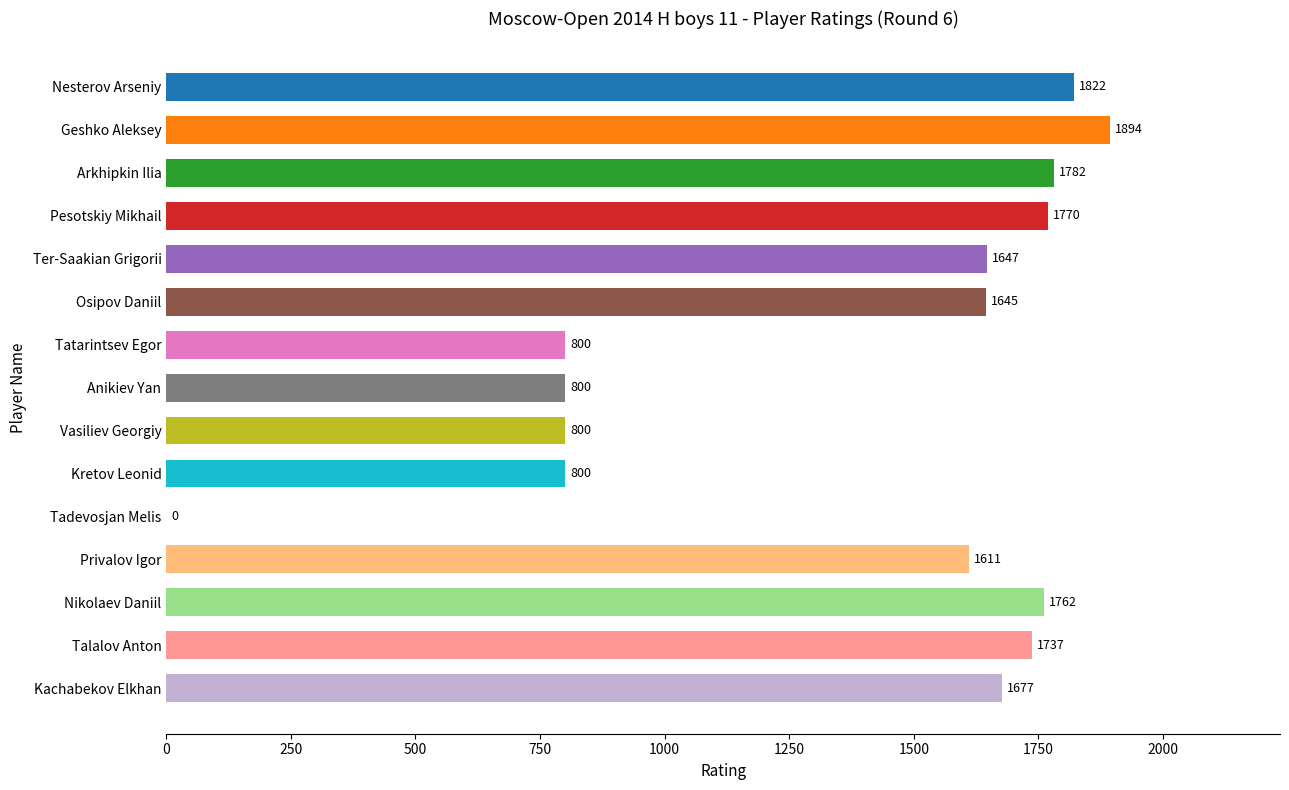

Count the number of data series in this chart.

1